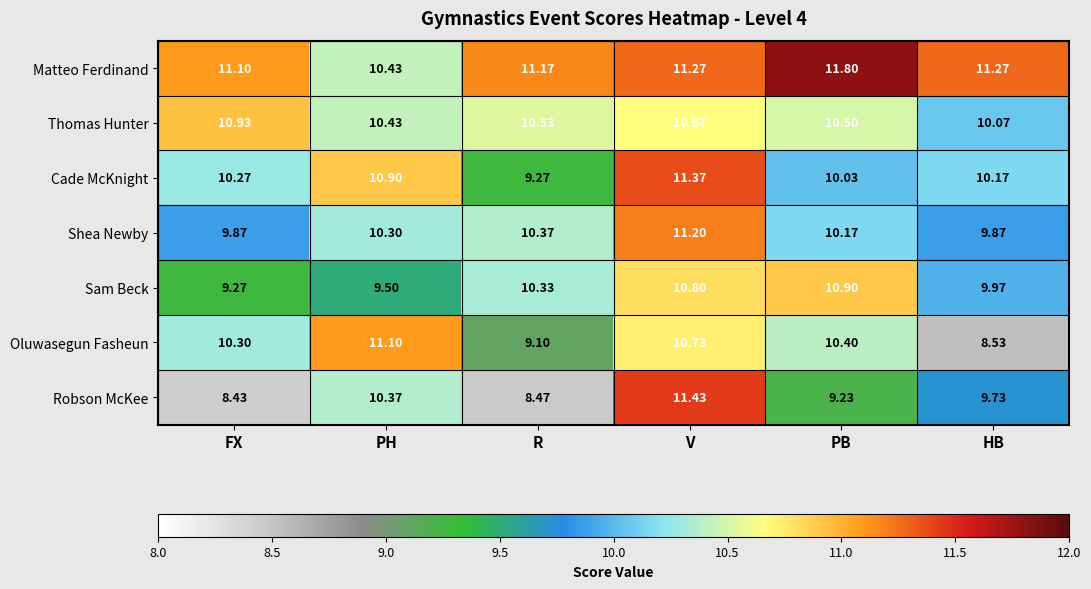

What is the total value across all series at HB?

69.6